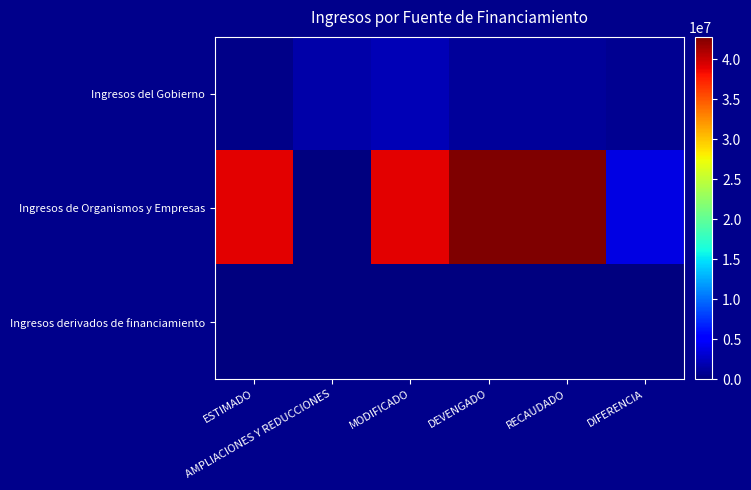

Which series has the largest total across all categories?

Ingresos de Organismos y Empresas